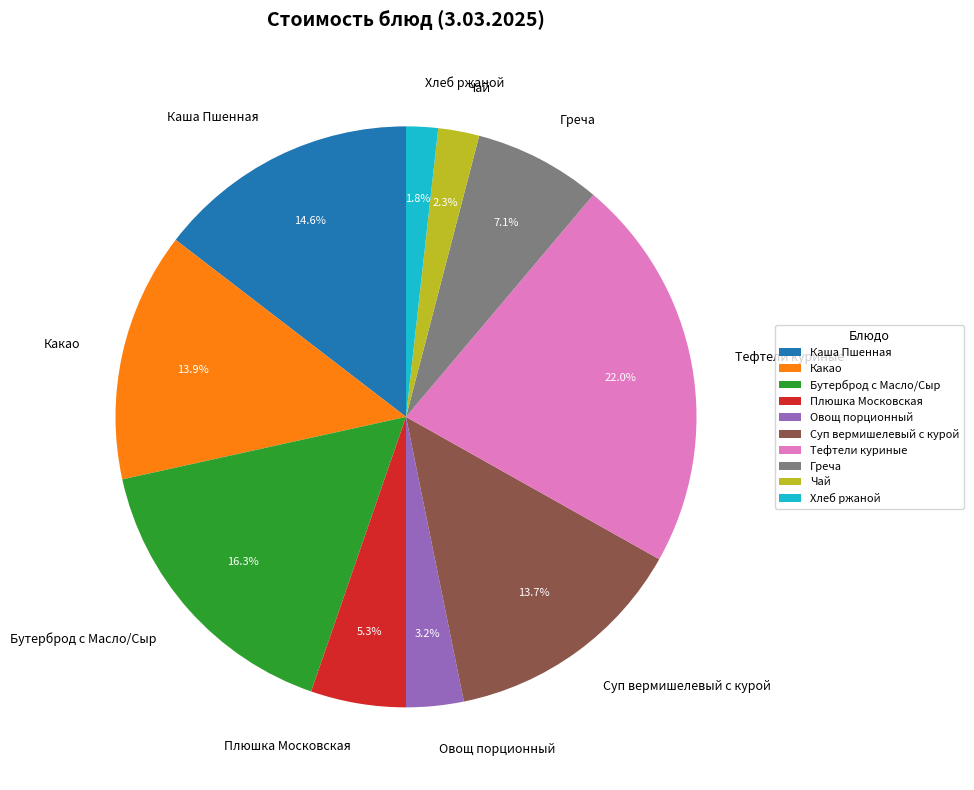

What is the ratio of the value at Овощ порционный to the value at Хлеб ржаной?

1.8